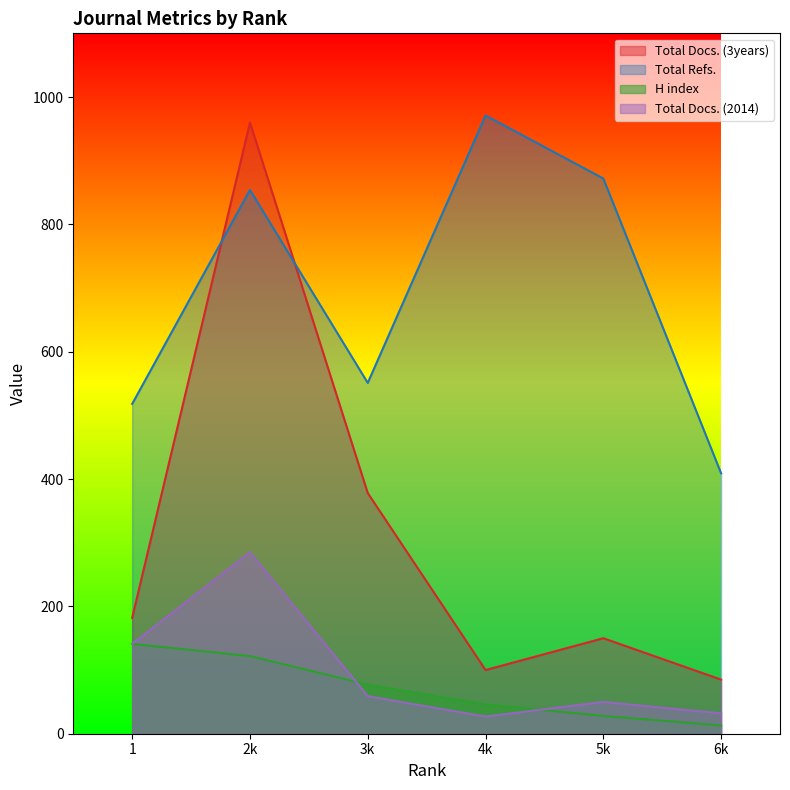

What is the value of the H index point at the 4th from the left?

46